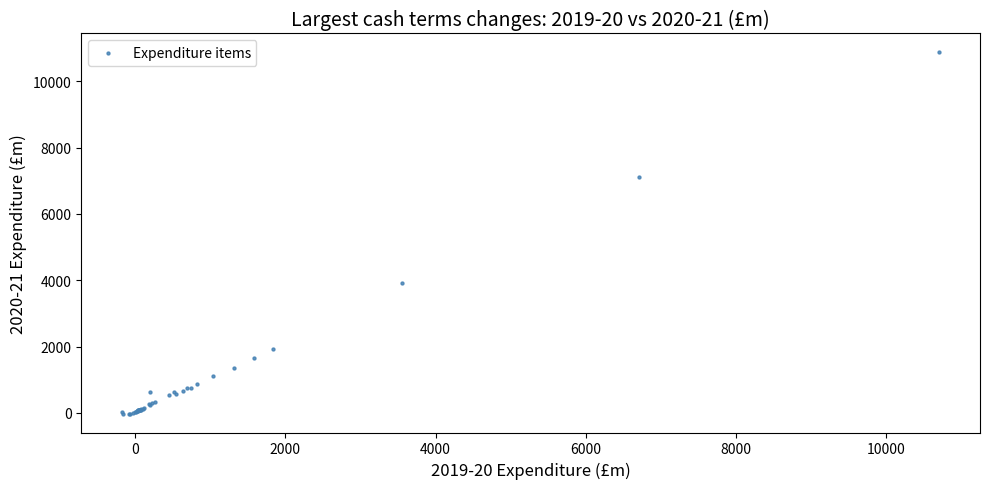

What Y value in the scatter plot is closest to 5426?

3931.0